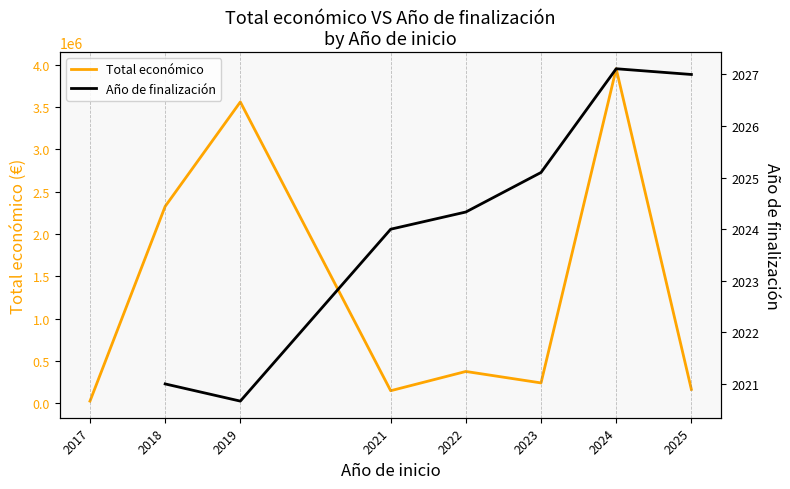

Is it true that Año de finalización equals 2877.2 at 2018?

False